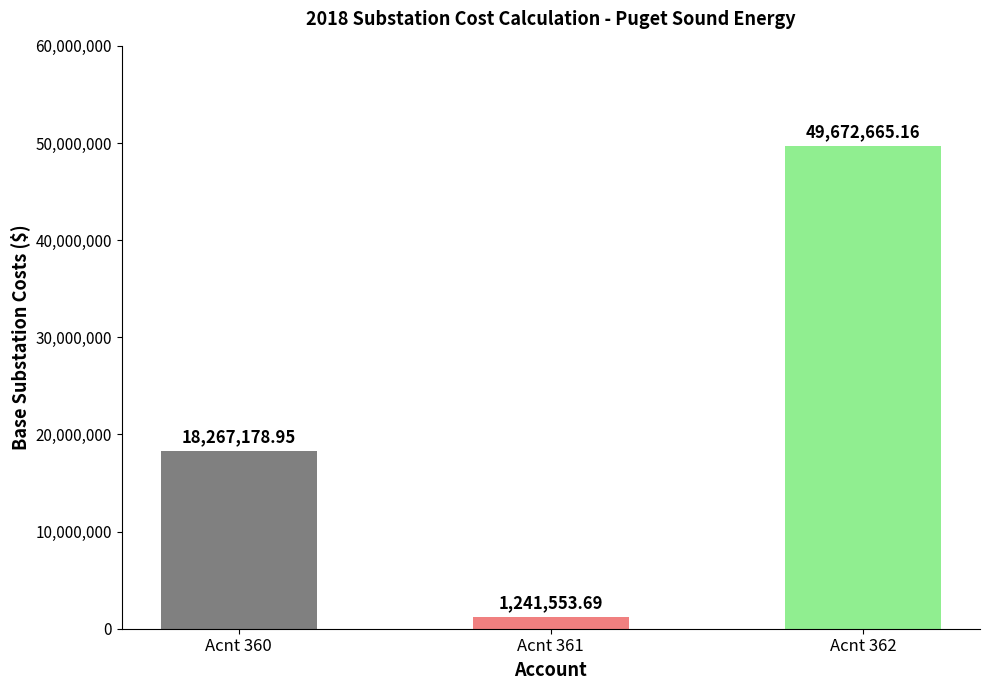

What is the difference between the values at Acnt 360 and Acnt 362?

31405486.2